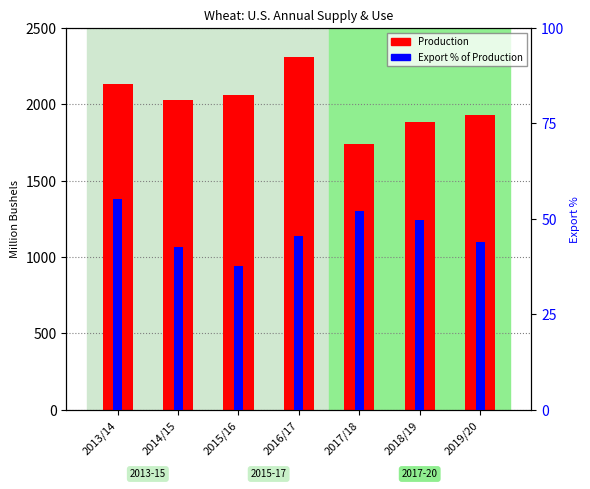

Between 2017/18 and 2018/19, which series saw the biggest shift?

Production